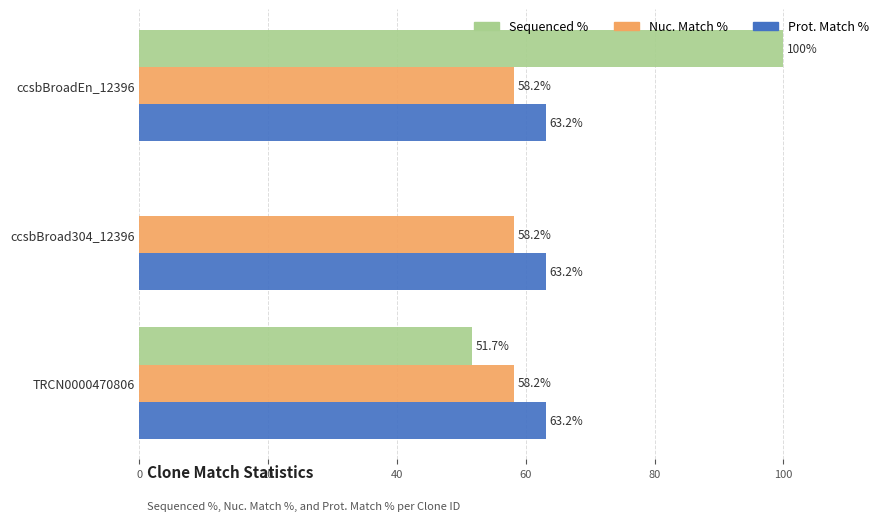

Is the value of Sequenced % at ccsbBroad304_12396 greater than the value of Nuc. Match % at ccsbBroadEn_12396?

No